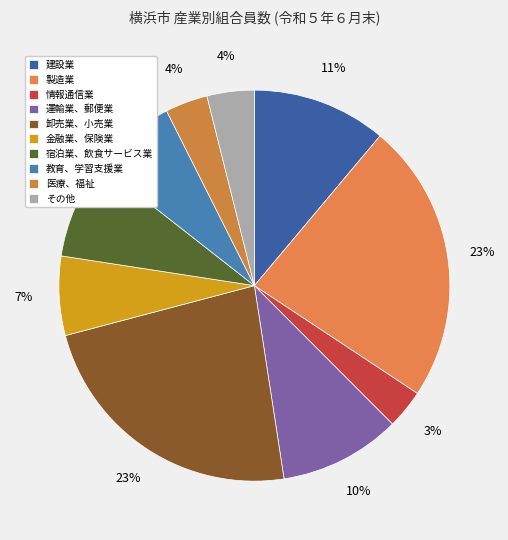

How many slices are in this pie chart?

10